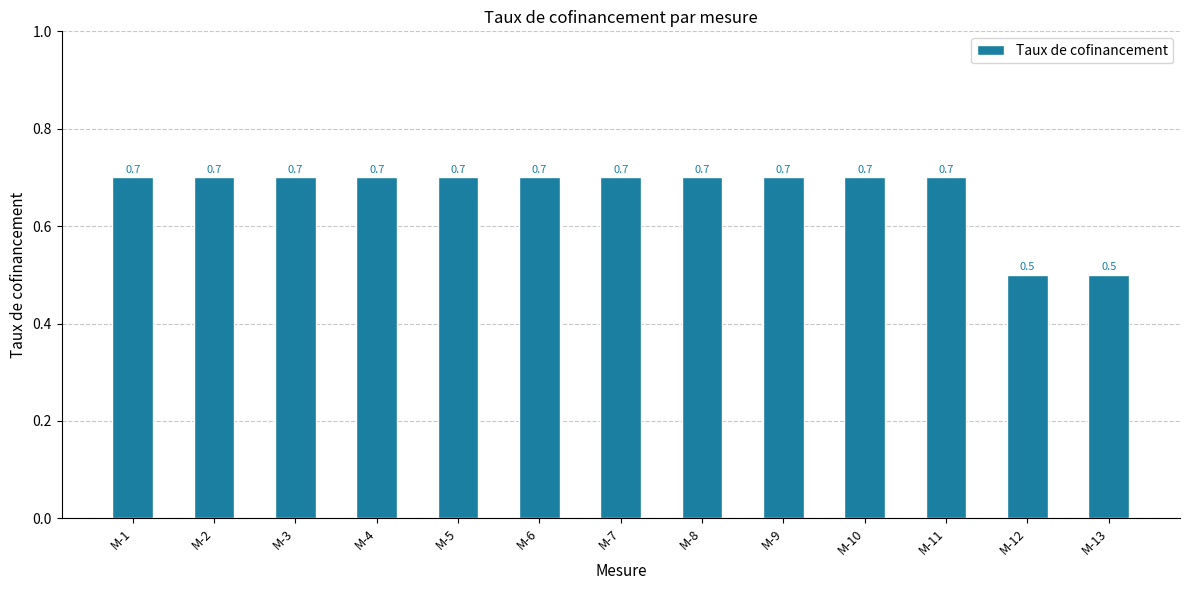

What is the difference between the second highest and second lowest values?

0.2